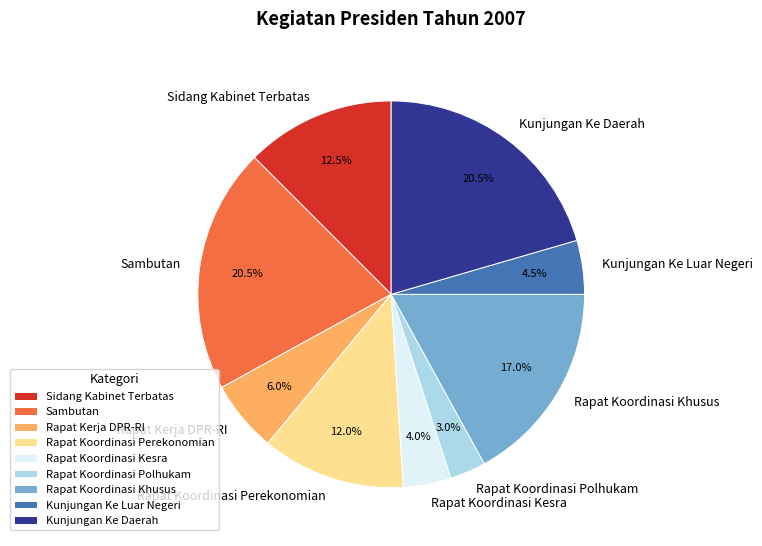

Approximately how many times larger is the value at Rapat Koordinasi Perekonomian compared to Kunjungan Ke Daerah?

0.6